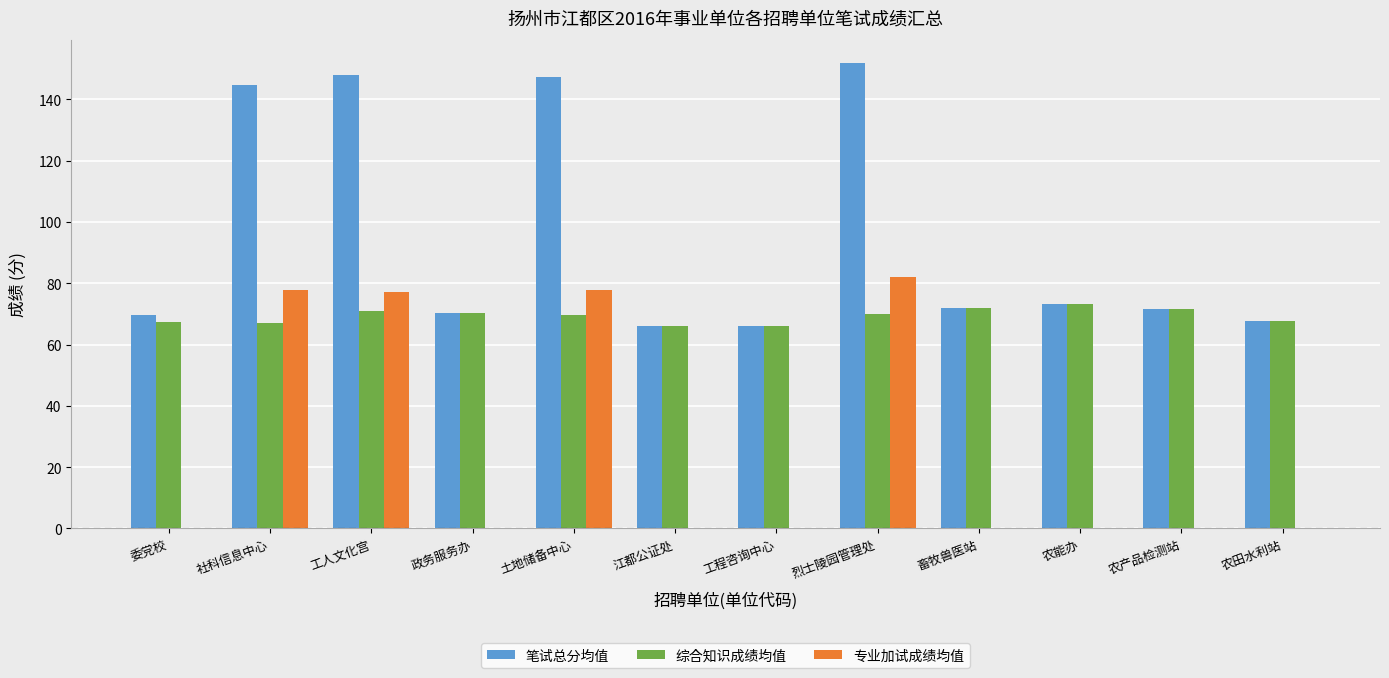

What is the sum of all 综合知识成绩均值 values?

831.4